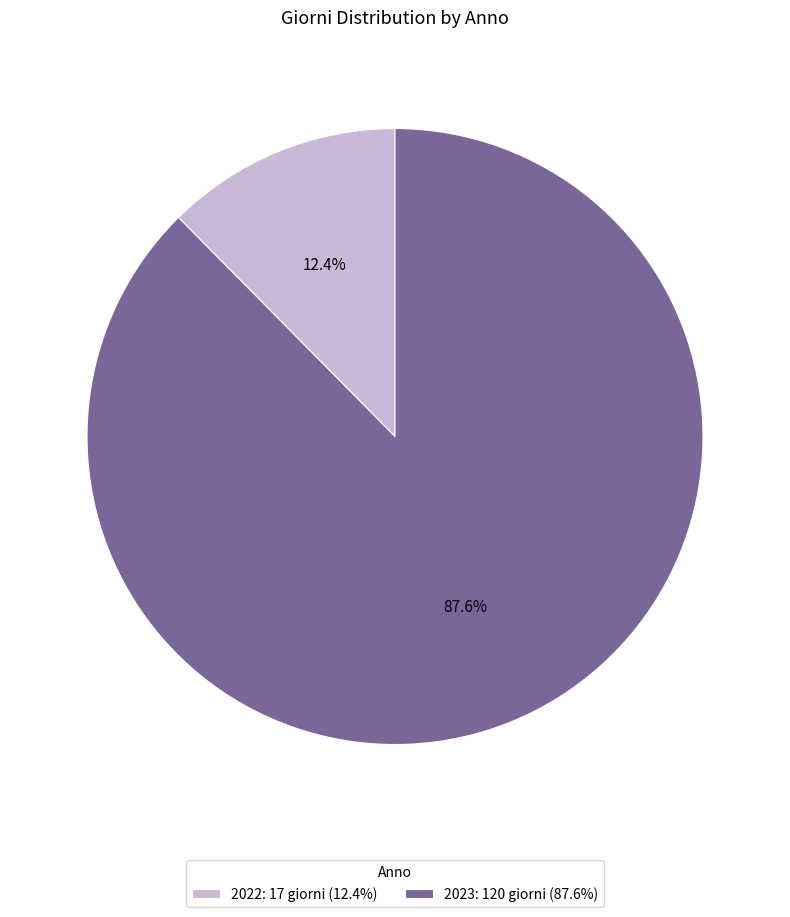

Count the number of slices in the pie.

2